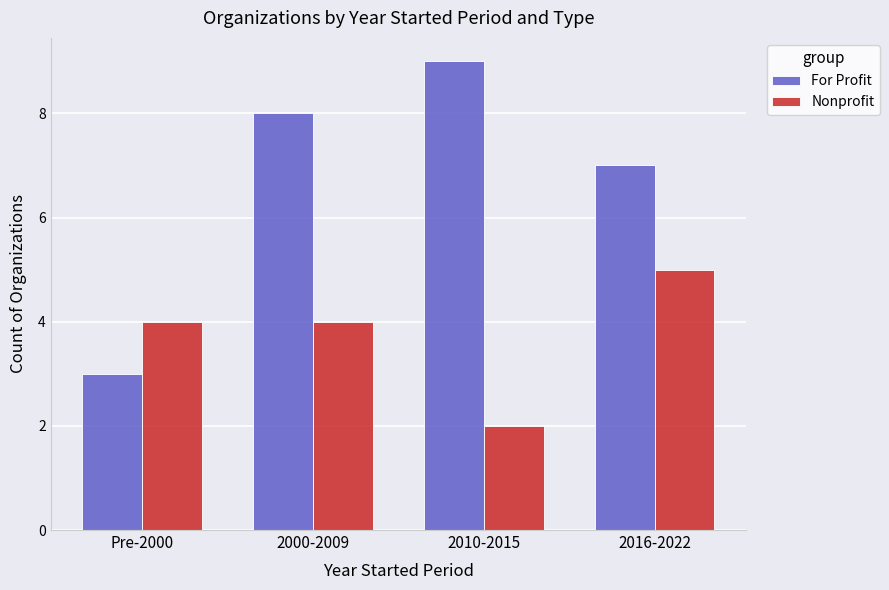

At how many categories does at least one series exceed 6?

3